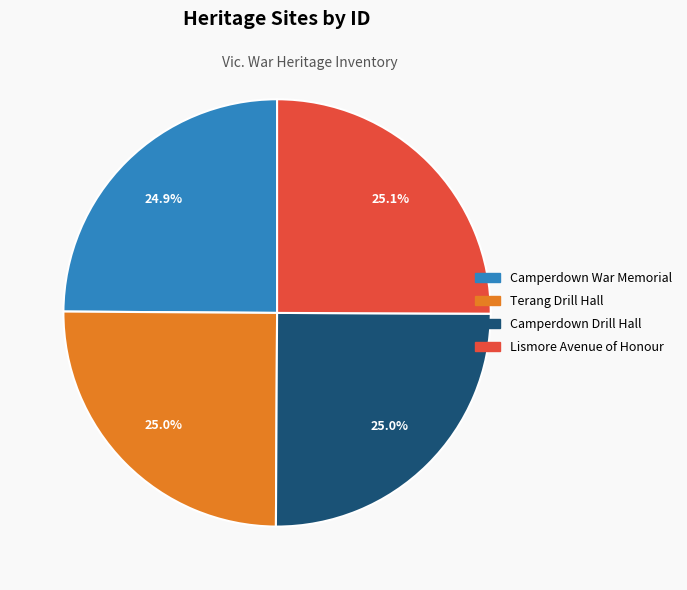

Is there any slice that represents more than half of the pie?

No